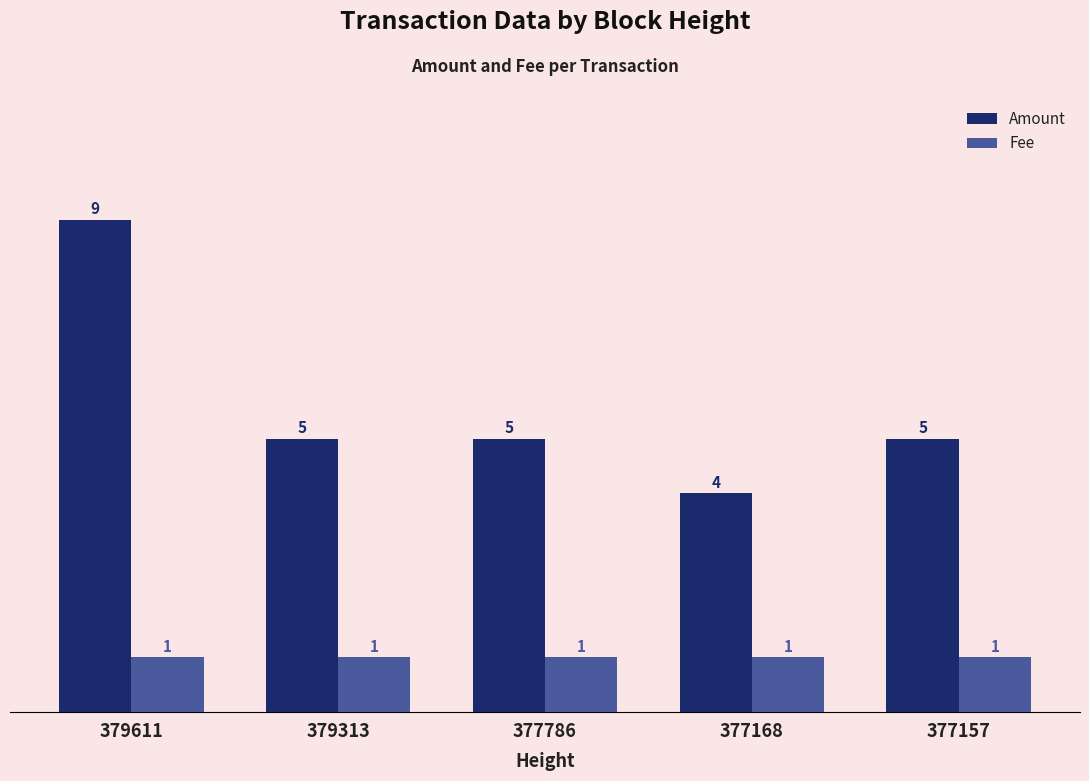

Which label corresponds to the largest value in the chart?

379611